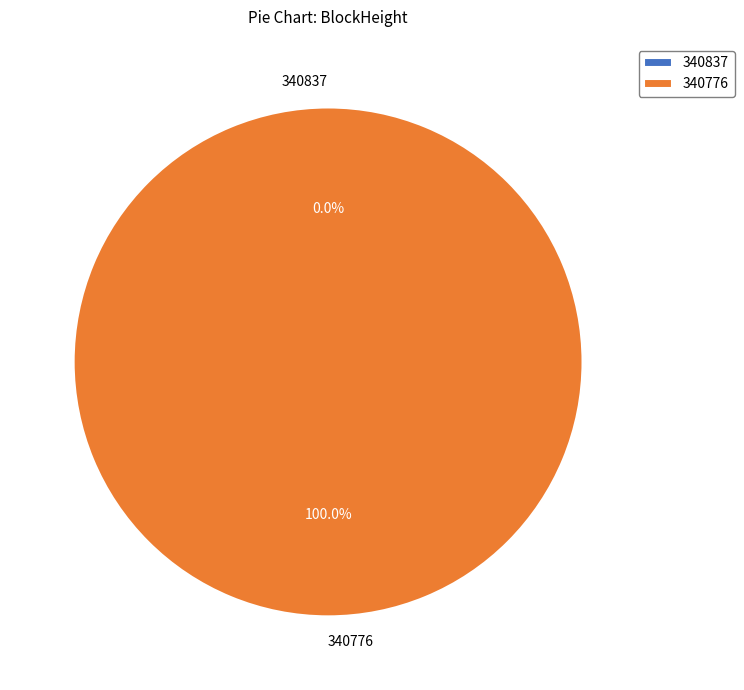

What is the change in value from 340837 to 340776?

+5102